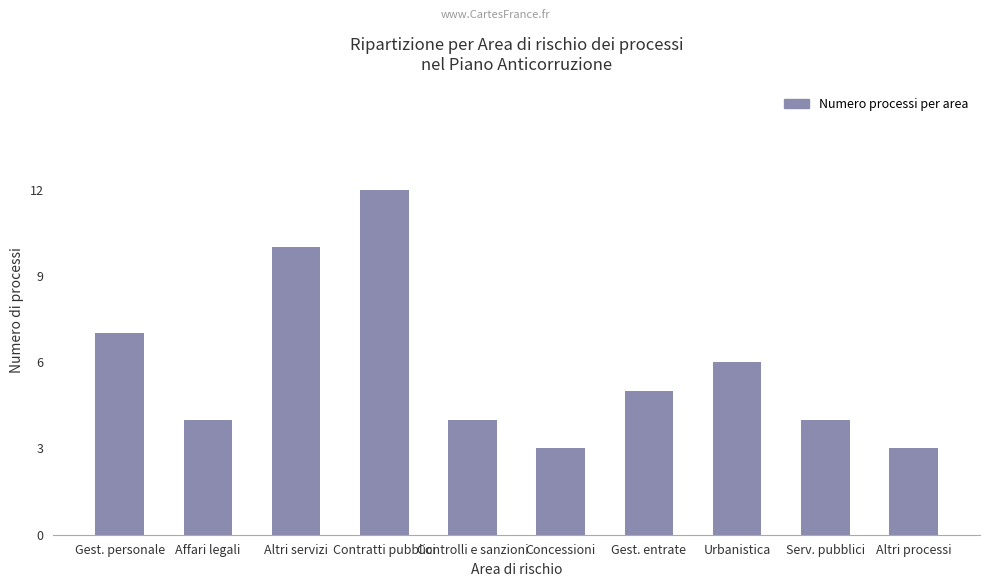

Reading left to right, what are all the values shown in this chart?

Gest. personale=7	Affari legali=4	Altri servizi=10	Contratti pubblici=12	Controlli e sanzioni=4	Concessioni=3	Gest. entrate=5	Urbanistica=6	Serv. pubblici=4	Altri processi=3